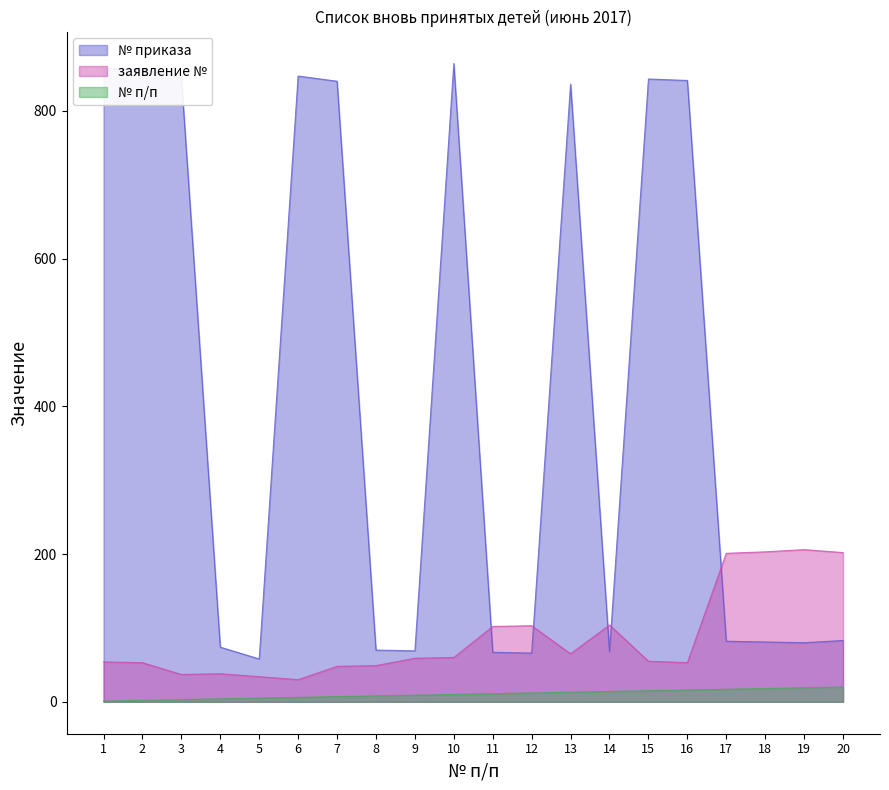

Rank the series by their average value, from lowest to highest.

№ п/п, заявление №, № приказа